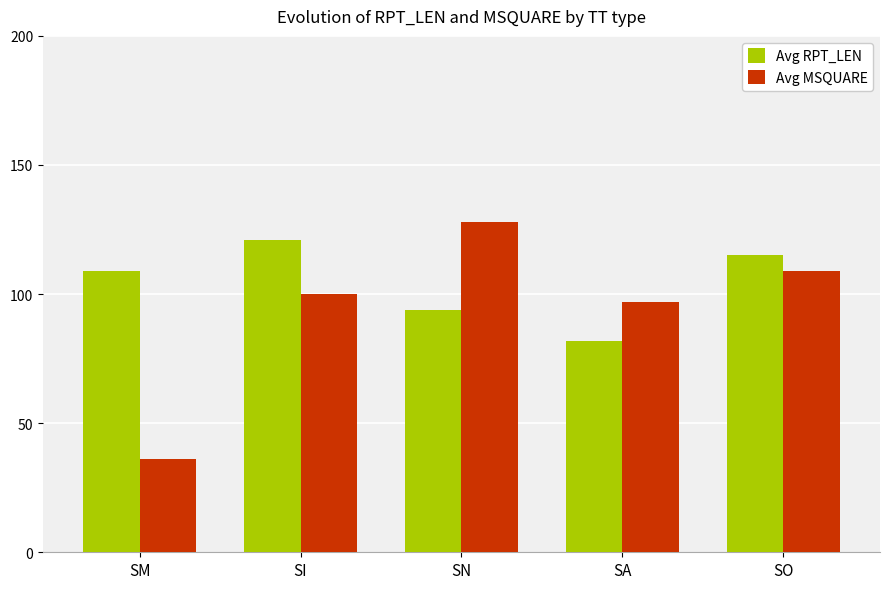

Does the chart contain any negative values?

No